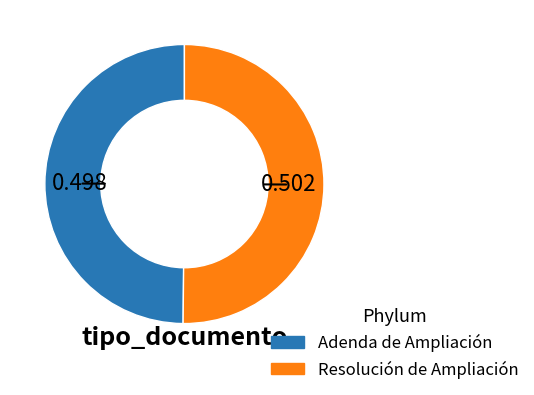

Do Adenda de Ampliación and Resolución de Ampliación together represent more than half of the pie?

Yes